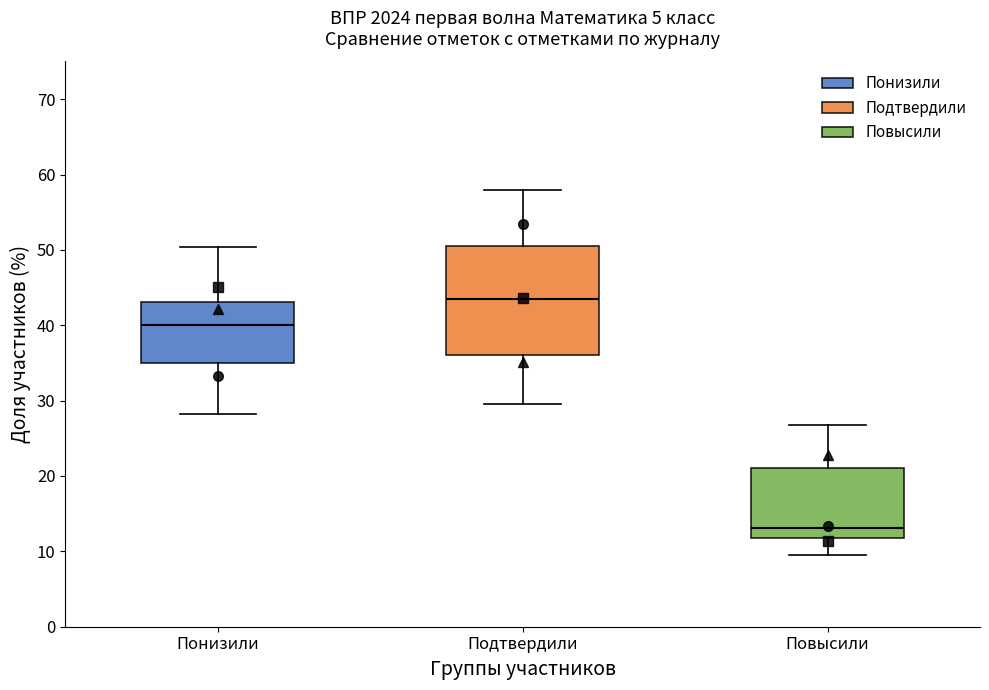

Reading left to right, read every box against the y-axis: the position of its median line, the range the box covers, and the ends of its whiskers. The values are not printed on the chart, so give them approximately, as read against the axis.

Понизили: median 40, box 35 to 43, whiskers 28 to 50
Подтвердили: median 43, box 36 to 50, whiskers 30 to 58
Повысили: median 13, box 12 to 21, whiskers 10 to 27